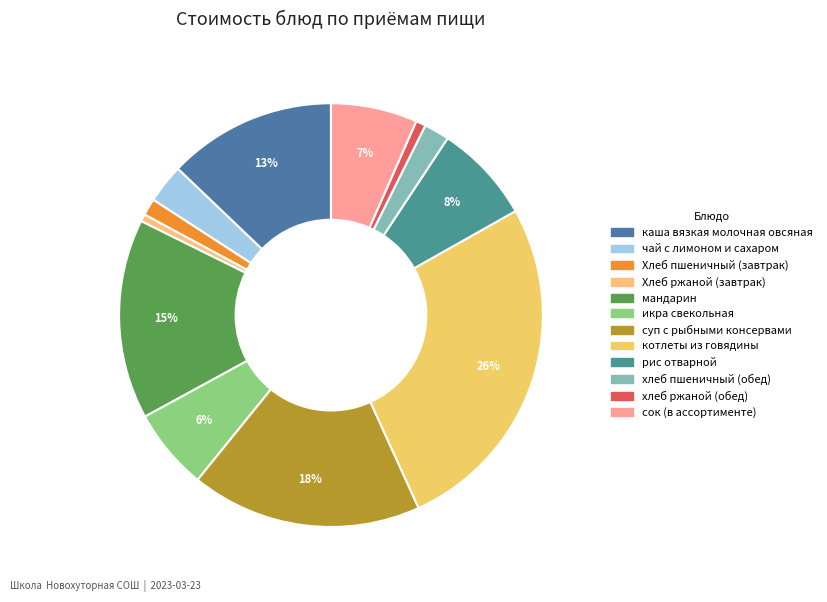

To the nearest percent, what is the average slice percentage?

8%